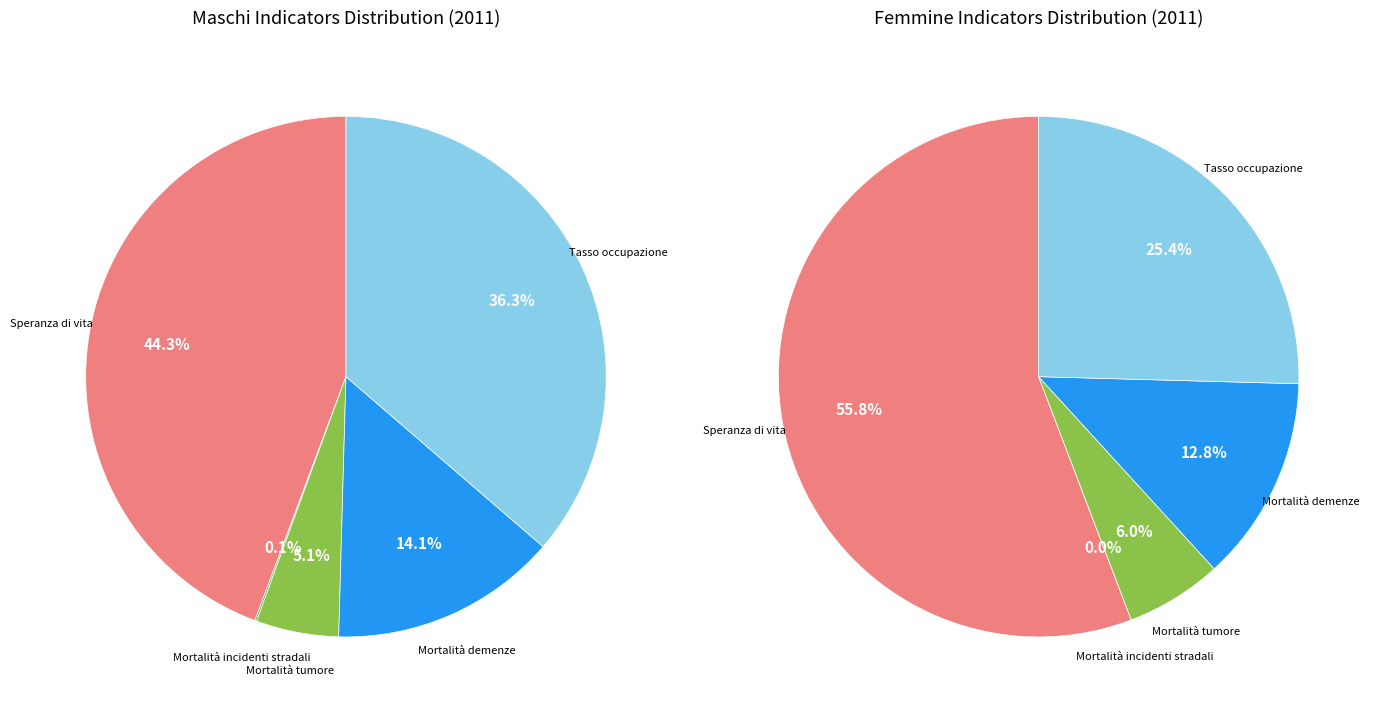

How many segments does this pie chart have?

10